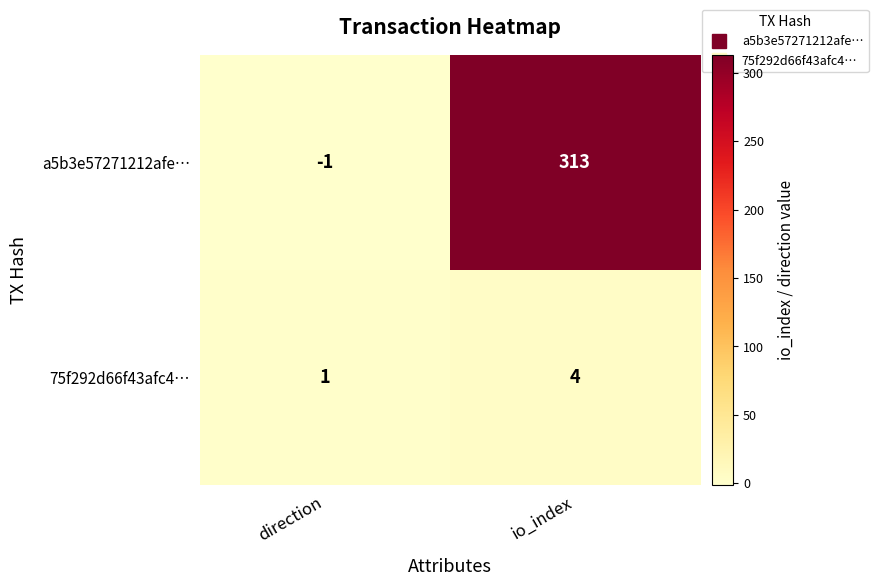

How many series are shown in this chart?

2